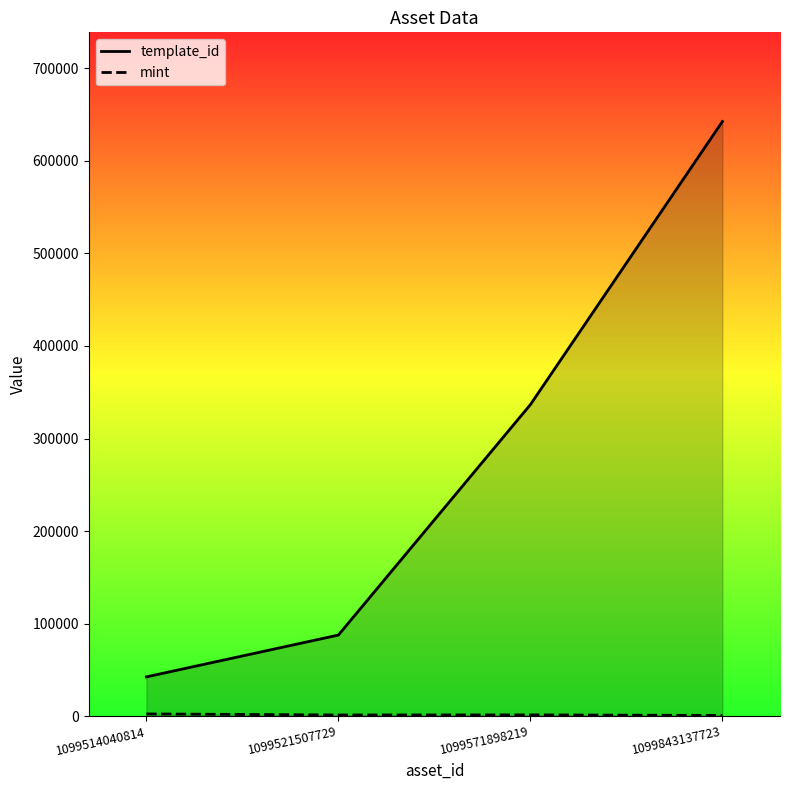

True or false: mint and template_id cross at least once.

False